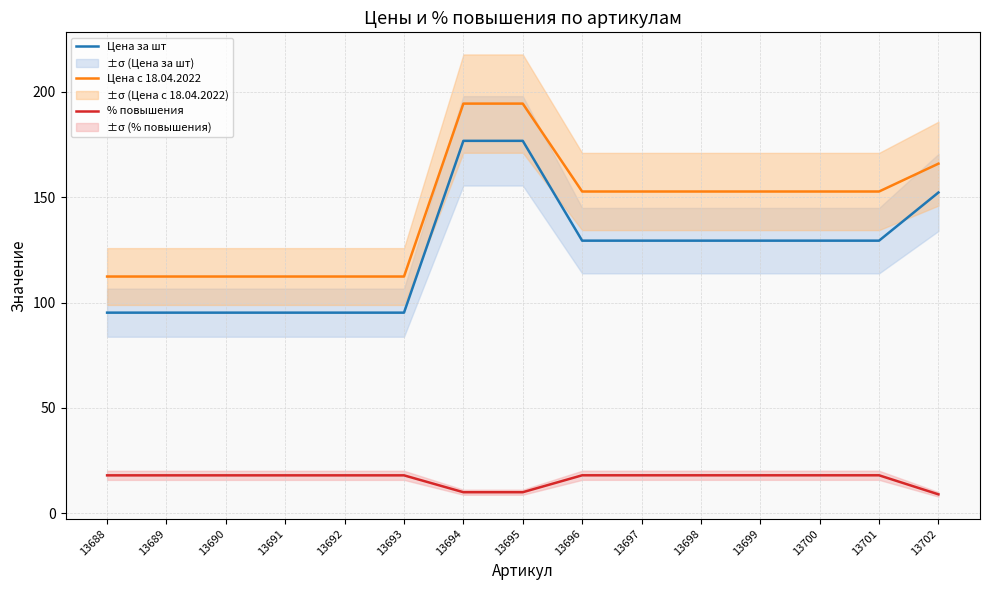

What are all the series names shown in the legend?

Цена за шт, Цена с 18.04.2022, % повышения